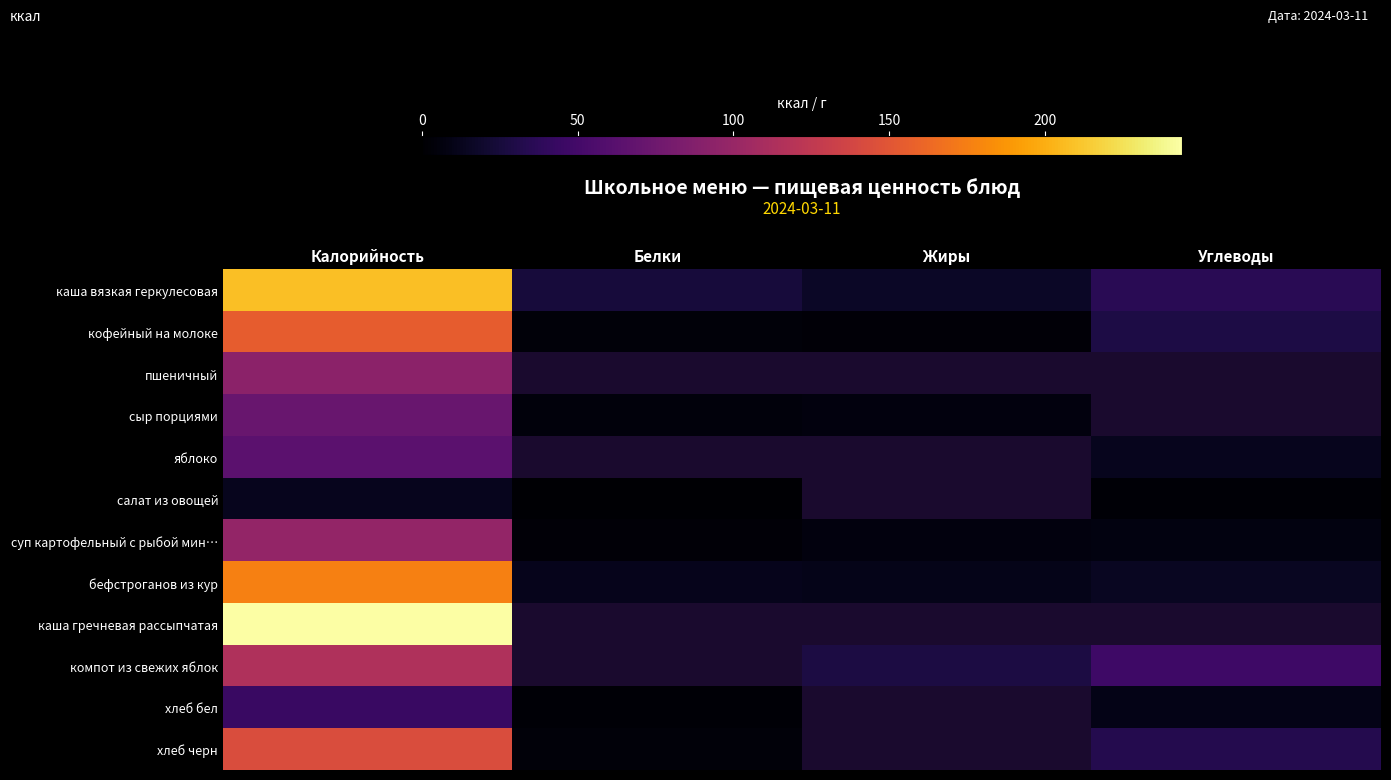

Rank the series by their maximum value, from lowest to highest.

салат из овощей, хлеб бел, яблоко, сыр порциями, пшеничный, суп картофельный с рыбой мин…, компот из свежих яблок, хлеб черн, кофейный на молоке, бефстроганов из кур, каша вязкая геркулесовая, каша гречневая рассыпчатая